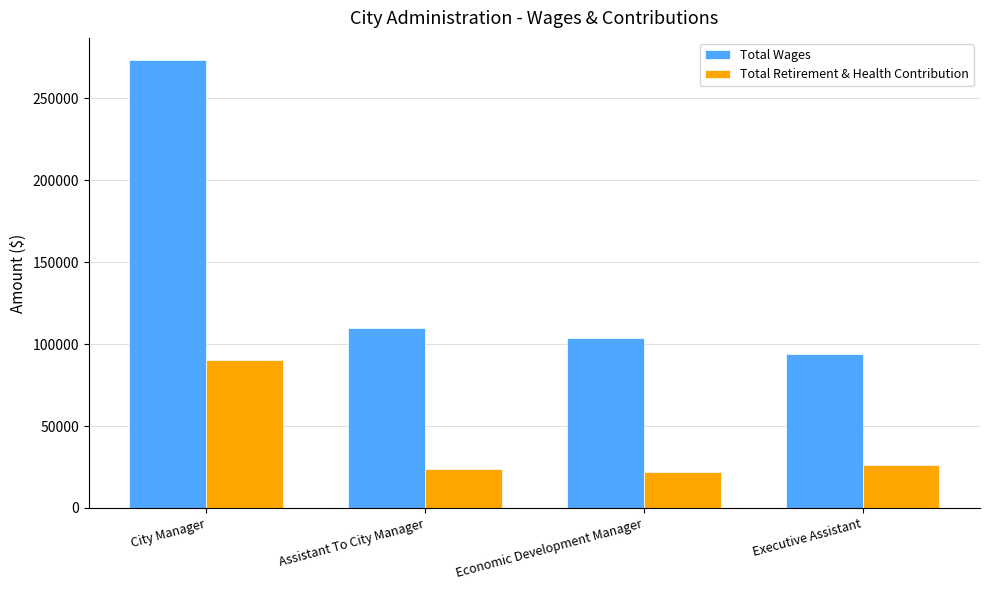

Is it true that Total Retirement & Health Contribution equals 22117 at Economic Development Manager?

True